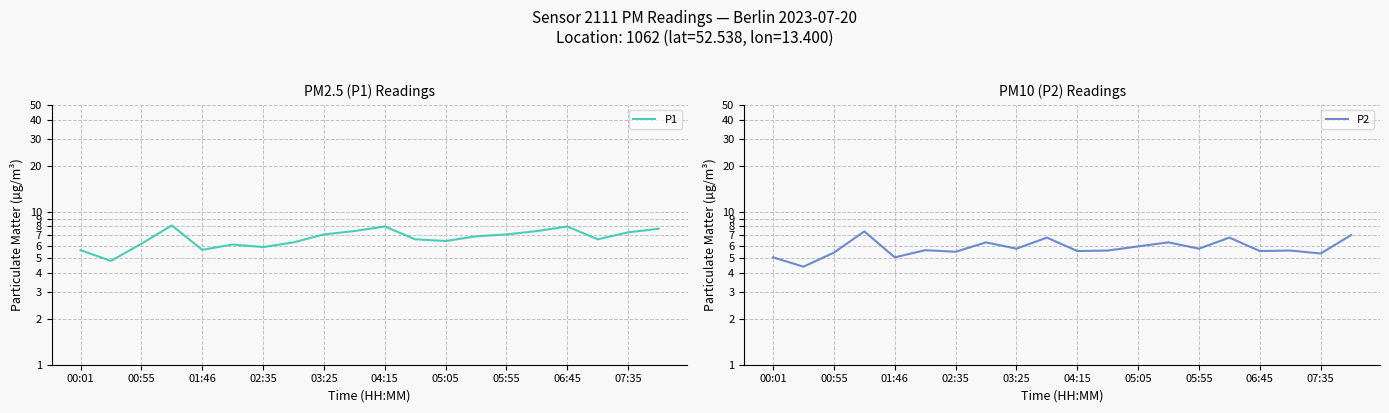

How many lines are shown in the chart?

2